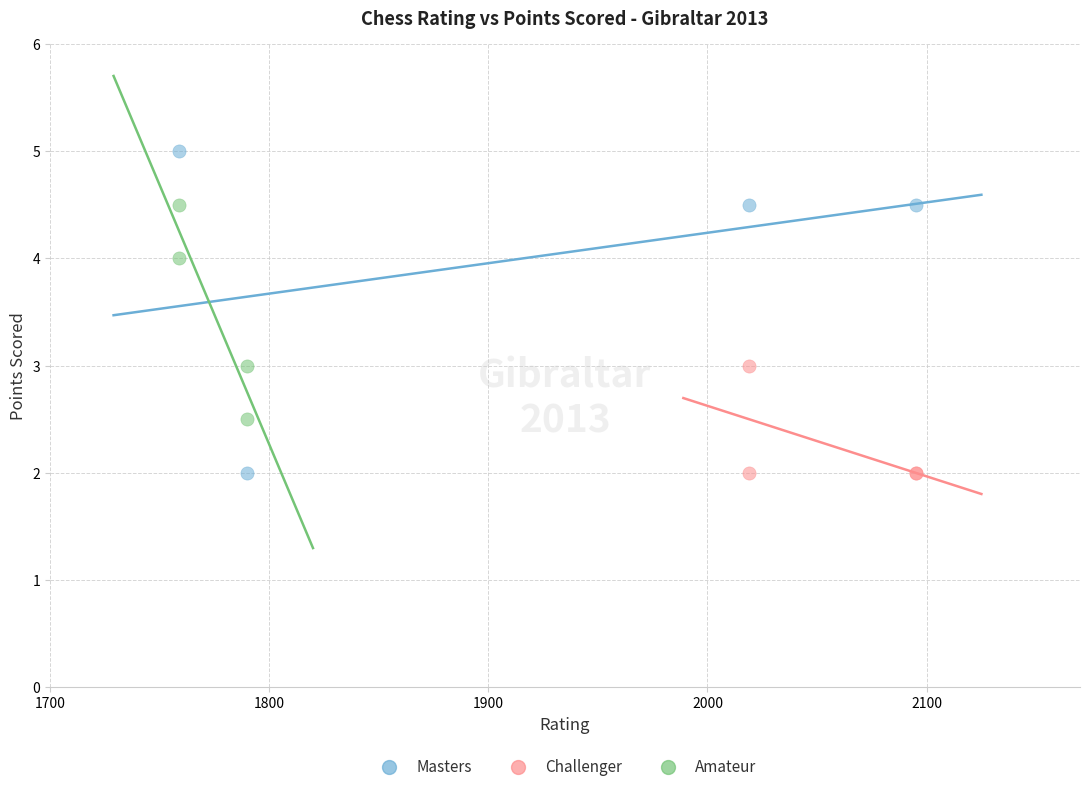

What are all the series names shown in the legend?

Masters, Challenger, Amateur